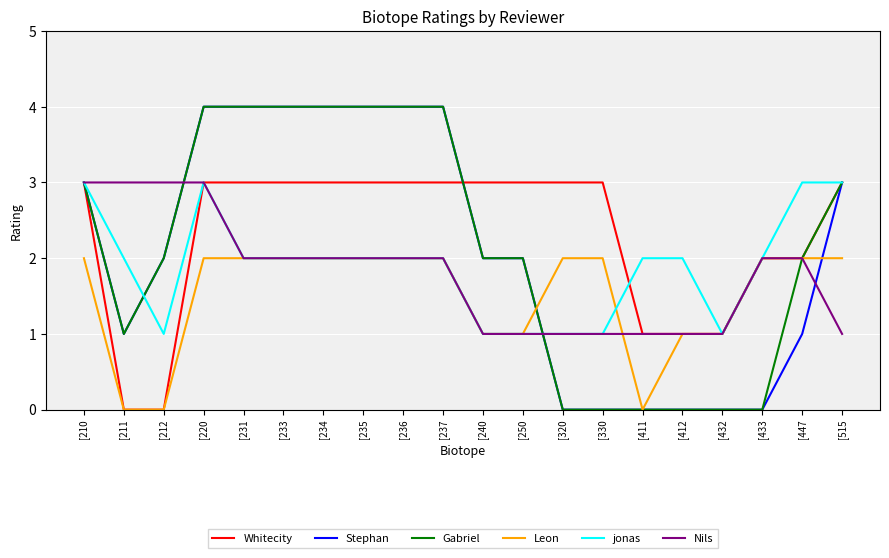

Where is the first local minimum for Gabriel?

[211